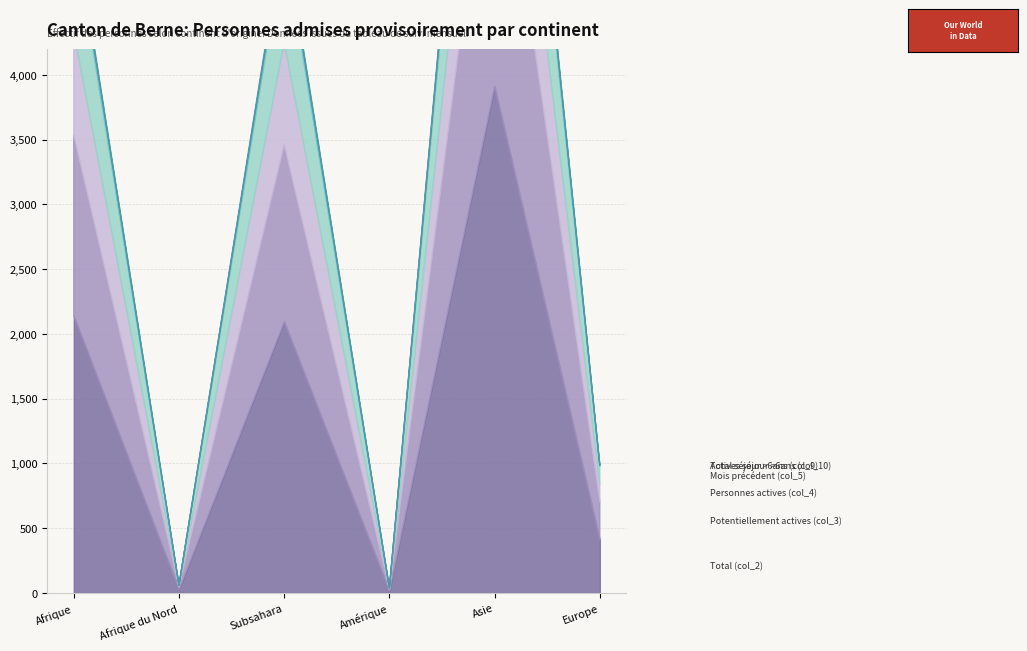

Where does the Potentiellement actives (col_3) series first go above 1362?

Afrique